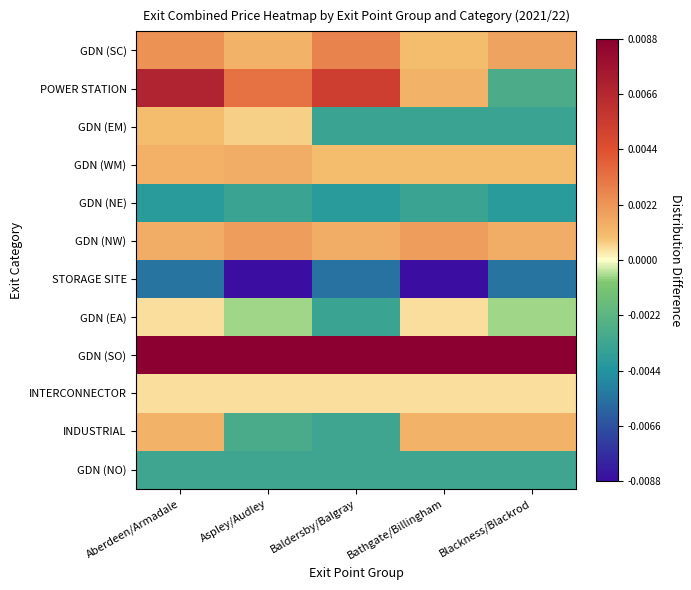

Reading left to right, list all the values displayed in this chart.

GDN (SC): Aberdeen/Armadale=0.0	Aspley/Audley=0.0	Baldersby/Balgray=0.0	Bathgate/Billingham=0.0	Blackness/Blackrod=0.0
POWER STATION: Aberdeen/Armadale=0.0	Aspley/Audley=0.0	Baldersby/Balgray=0.0	Bathgate/Billingham=0.0	Blackness/Blackrod=-0.0
GDN (EM): Aberdeen/Armadale=0.0	Aspley/Audley=0.0	Baldersby/Balgray=-0.0	Bathgate/Billingham=-0.0	Blackness/Blackrod=-0.0
GDN (WM): Aberdeen/Armadale=0.0	Aspley/Audley=0.0	Baldersby/Balgray=0.0	Bathgate/Billingham=0.0	Blackness/Blackrod=0.0
GDN (NE): Aberdeen/Armadale=-0.0	Aspley/Audley=-0.0	Baldersby/Balgray=-0.0	Bathgate/Billingham=-0.0	Blackness/Blackrod=-0.0
GDN (NW): Aberdeen/Armadale=0.0	Aspley/Audley=0.0	Baldersby/Balgray=0.0	Bathgate/Billingham=0.0	Blackness/Blackrod=0.0
STORAGE SITE: Aberdeen/Armadale=-0.0	Aspley/Audley=-0.0	Baldersby/Balgray=-0.0	Bathgate/Billingham=-0.0	Blackness/Blackrod=-0.0
GDN (EA): Aberdeen/Armadale=0.0	Aspley/Audley=-0.0	Baldersby/Balgray=-0.0	Bathgate/Billingham=0.0	Blackness/Blackrod=-0.0
GDN (SO): Aberdeen/Armadale=0.0	Aspley/Audley=0.0	Baldersby/Balgray=0.0	Bathgate/Billingham=0.0	Blackness/Blackrod=0.0
INTERCONNECTOR: Aberdeen/Armadale=0.0	Aspley/Audley=0.0	Baldersby/Balgray=0.0	Bathgate/Billingham=0.0	Blackness/Blackrod=0.0
INDUSTRIAL: Aberdeen/Armadale=0.0	Aspley/Audley=-0.0	Baldersby/Balgray=-0.0	Bathgate/Billingham=0.0	Blackness/Blackrod=0.0
GDN (NO): Aberdeen/Armadale=-0.0	Aspley/Audley=-0.0	Baldersby/Balgray=-0.0	Bathgate/Billingham=-0.0	Blackness/Blackrod=-0.0